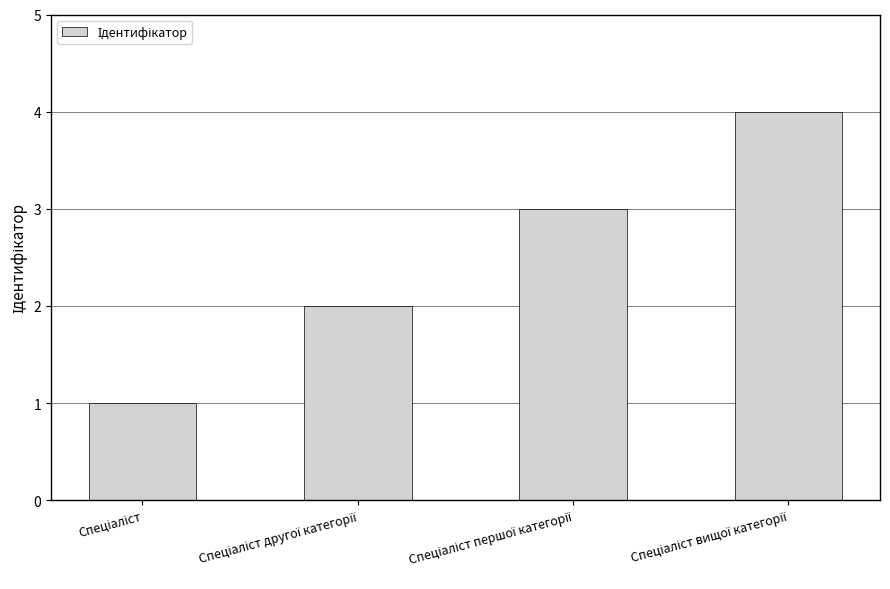

What is the maximum value shown in the chart?

4